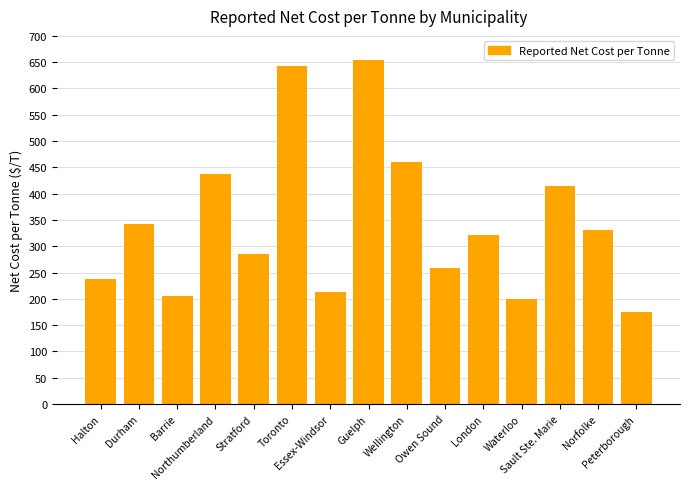

What is the average value?

345.3